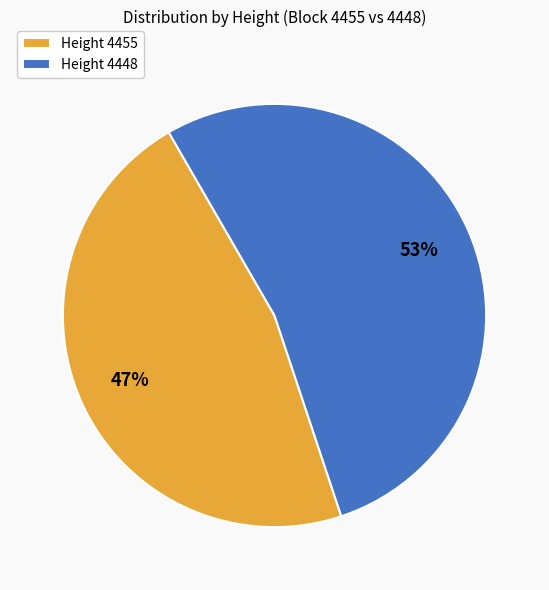

To the nearest percent, what percentage of the pie is Height 4455?

47%